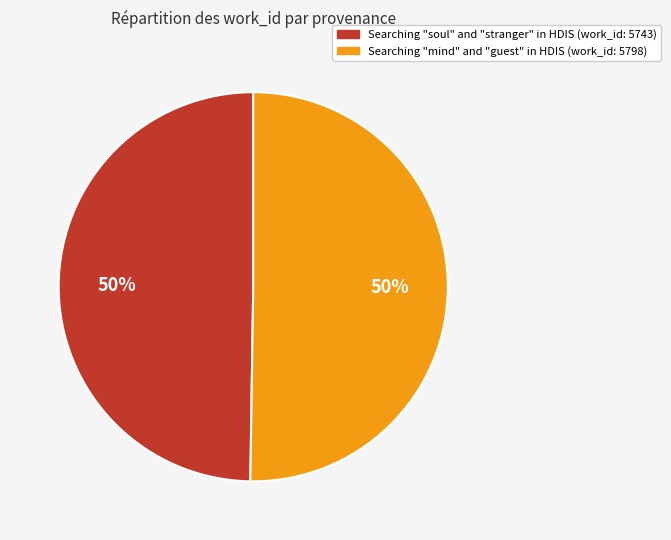

True or false: Searching "soul" and "stranger" in HDIS accounts for 50% of the total.

True